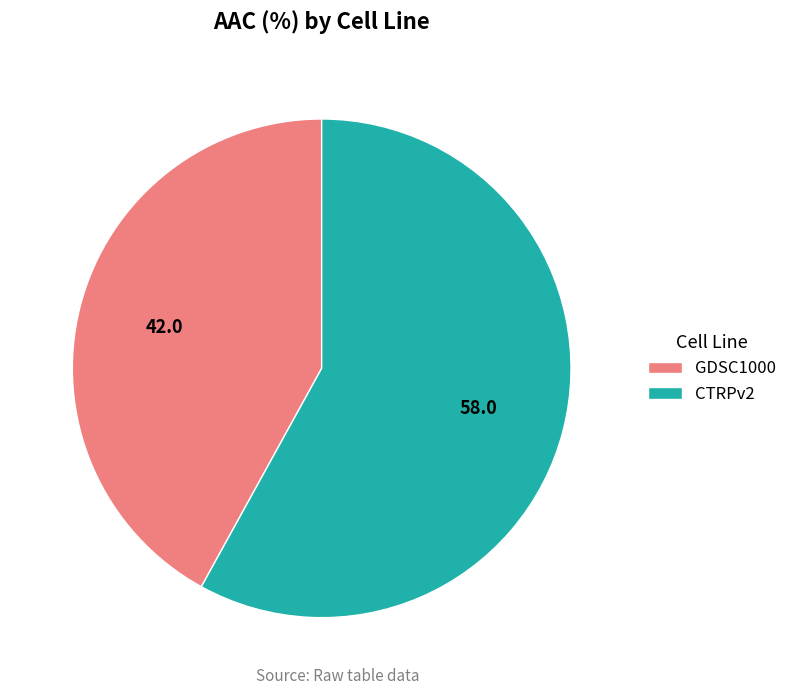

Count the number of slices in the pie.

2